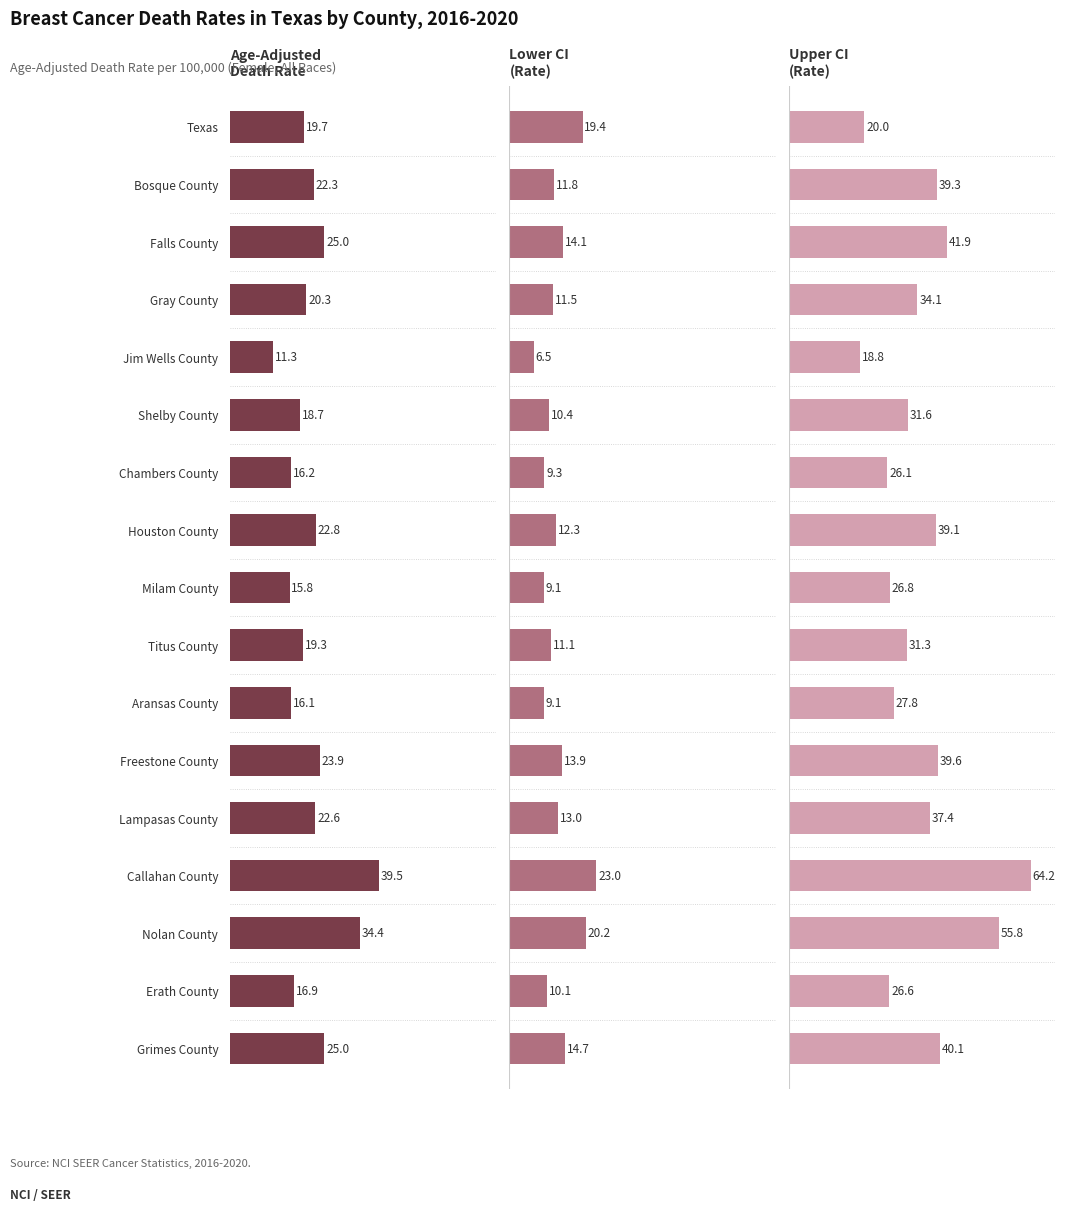

What are all the series names shown in the legend?

Age-Adjusted
Death Rate, Lower CI
(Rate), Upper CI
(Rate)